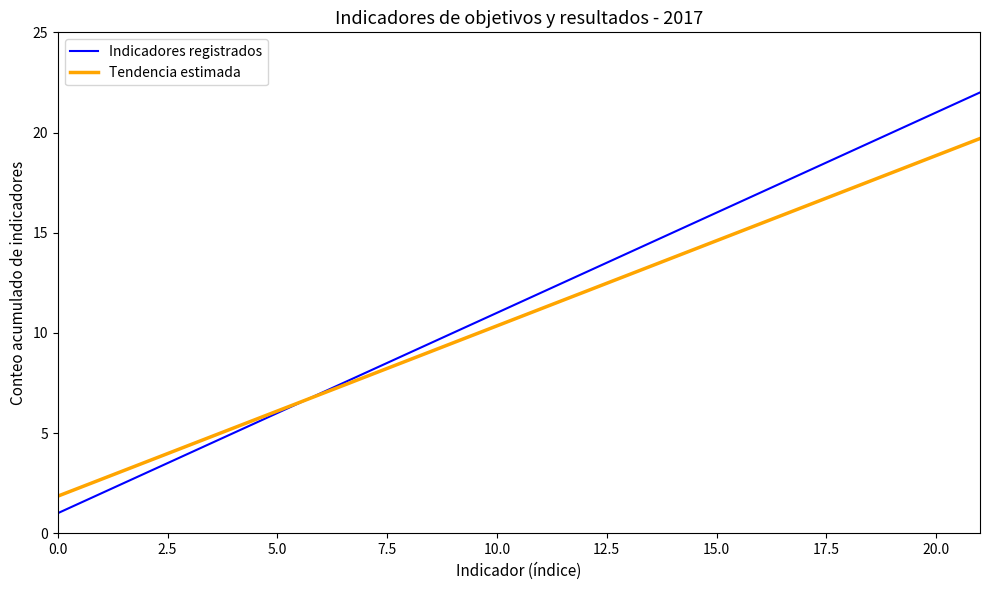

Does the chart display data point markers on the line(s)?

No